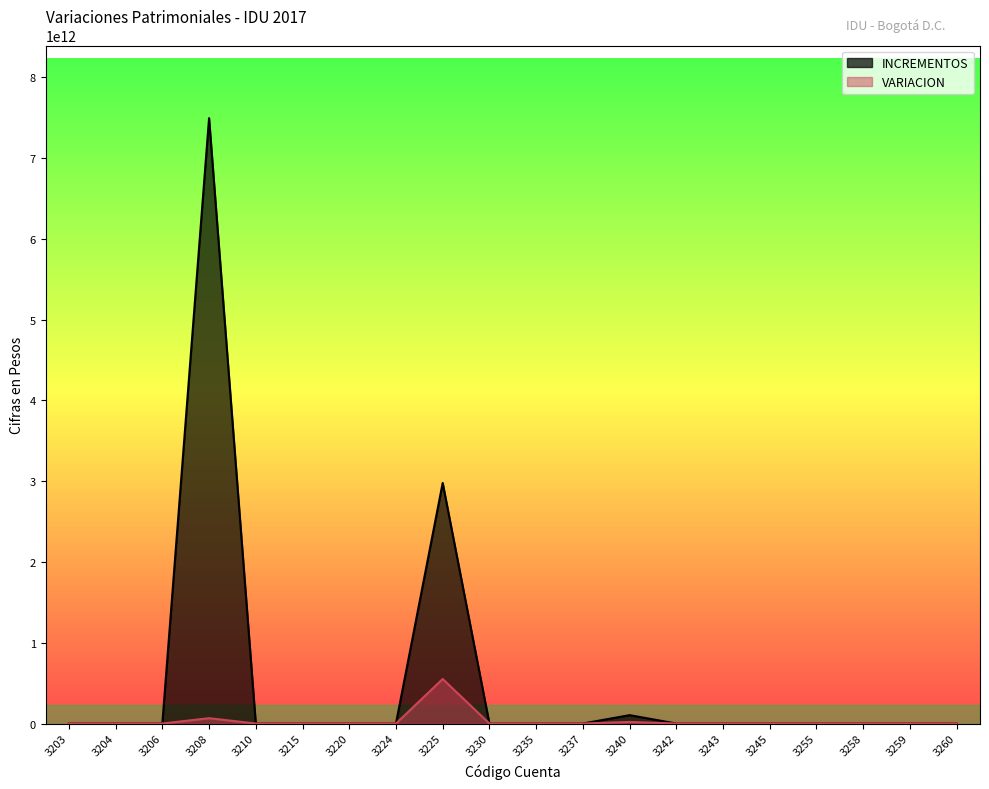

At how many categories does at least one series exceed 7161867776776?

1